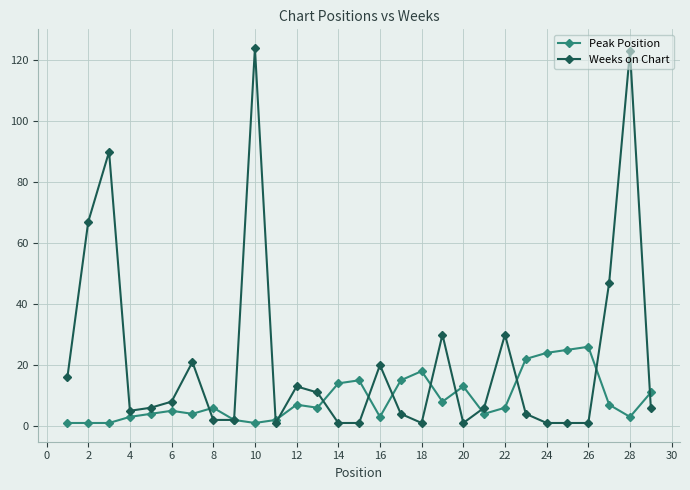

What is the maximum value shown in the chart?

124